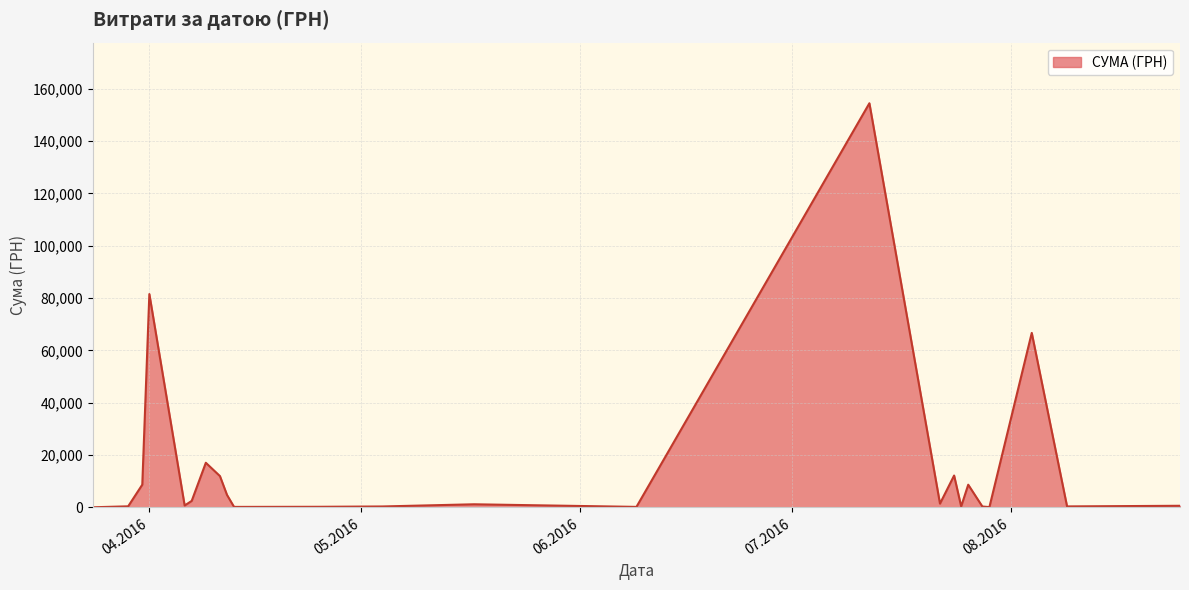

What is the smallest value displayed?

31.6